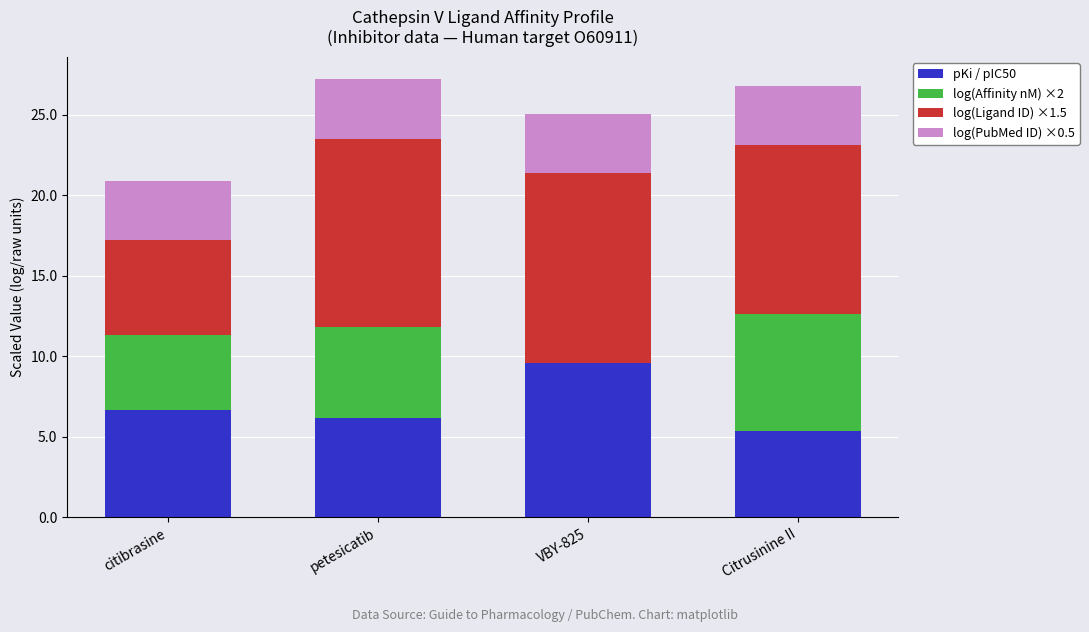

How many series are shown in this chart?

4